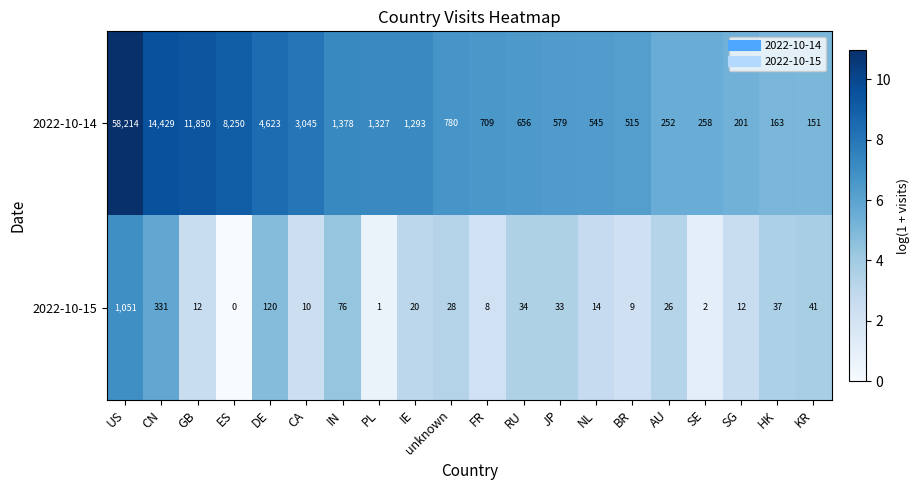

Which series has the largest total across all categories?

2022-10-14